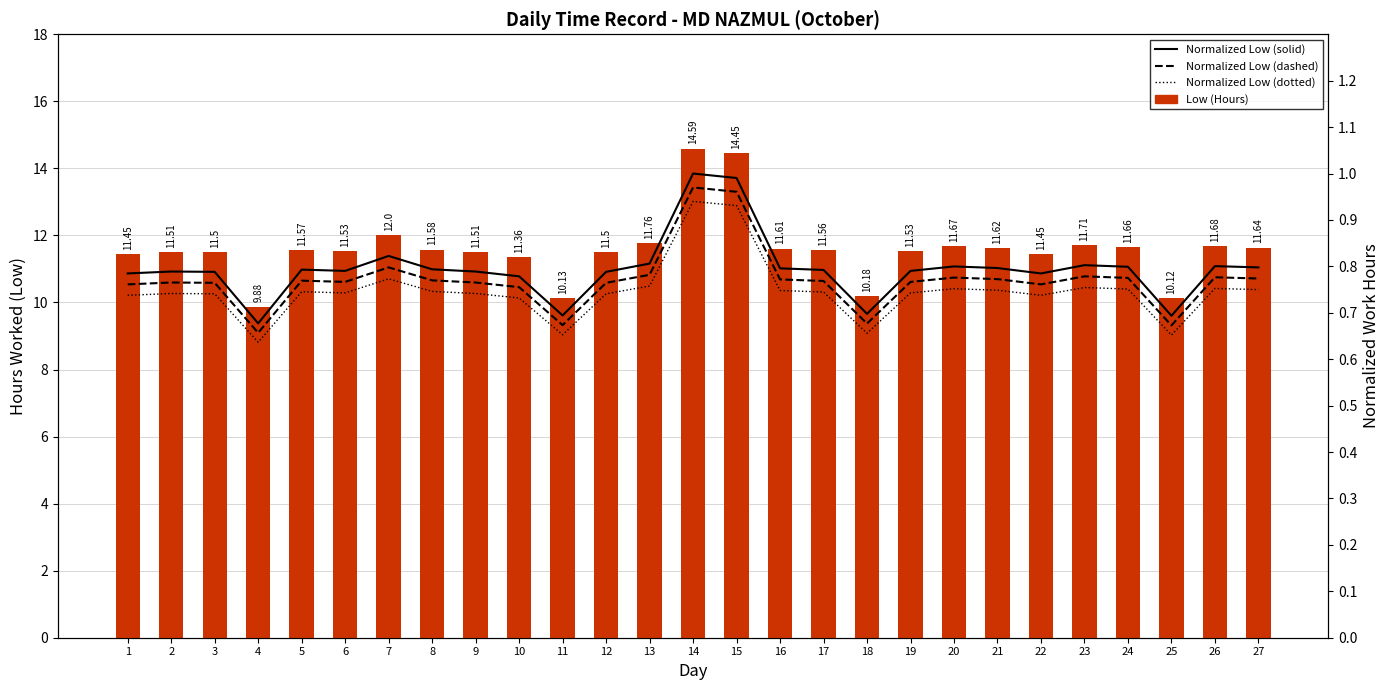

Between 1 and 14, which series saw the biggest shift?

Low (Hours)